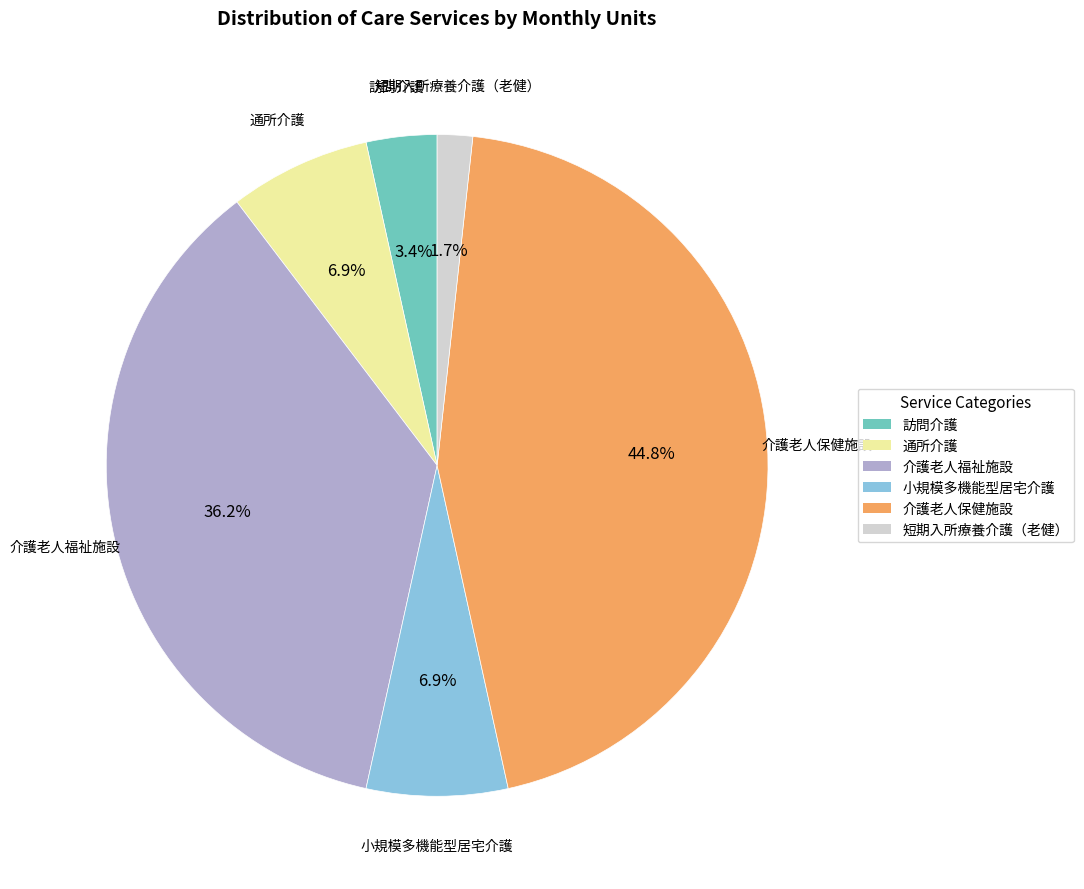

To the nearest percent, what is the average slice percentage?

17%